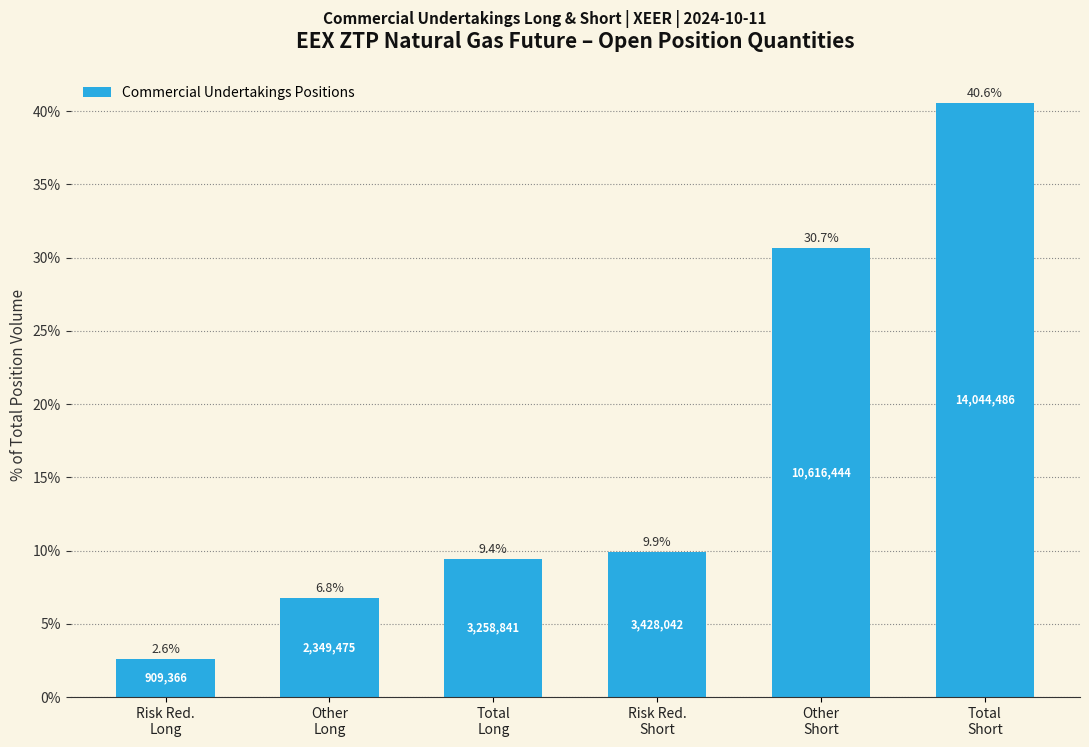

Reading left to right, what are all the values shown in this chart?

2.6	6.8	9.4	9.9	30.7	40.6